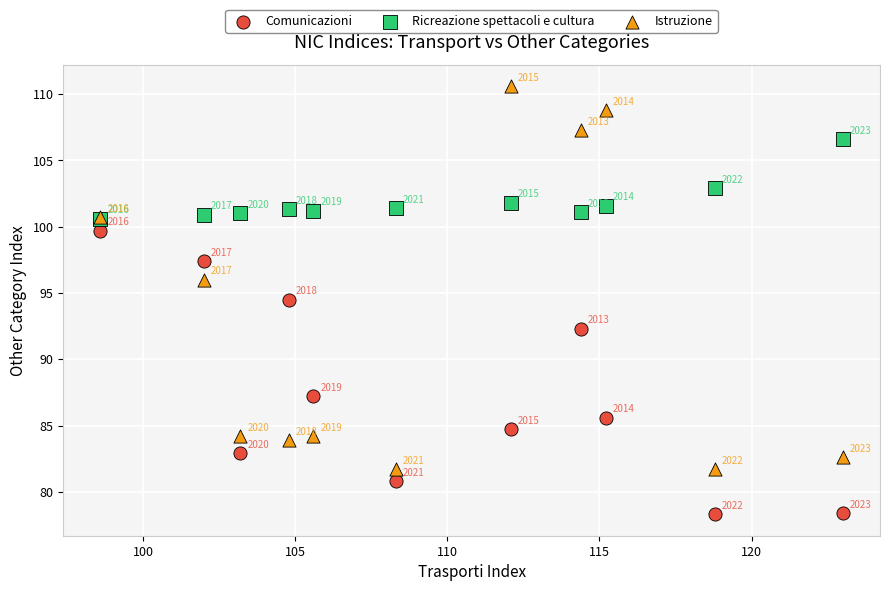

In the Comunicazioni series, what Y value is closest to 89?

87.2